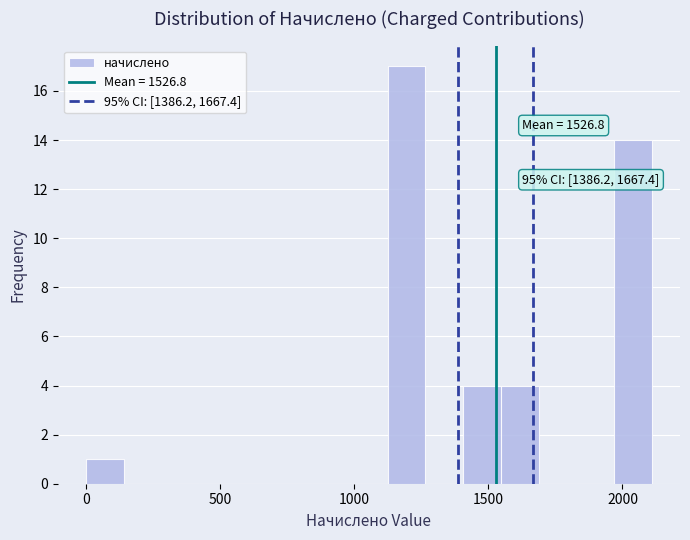

Read against the x-axis, roughly where is the centre of the tallest bar?

1200